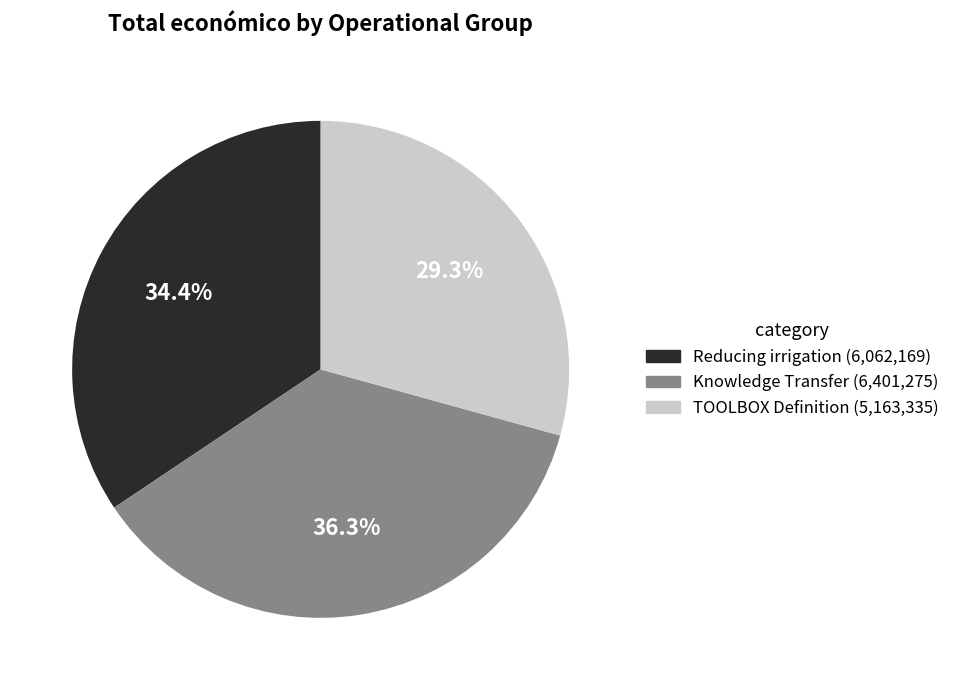

Does any single category account for the majority?

No